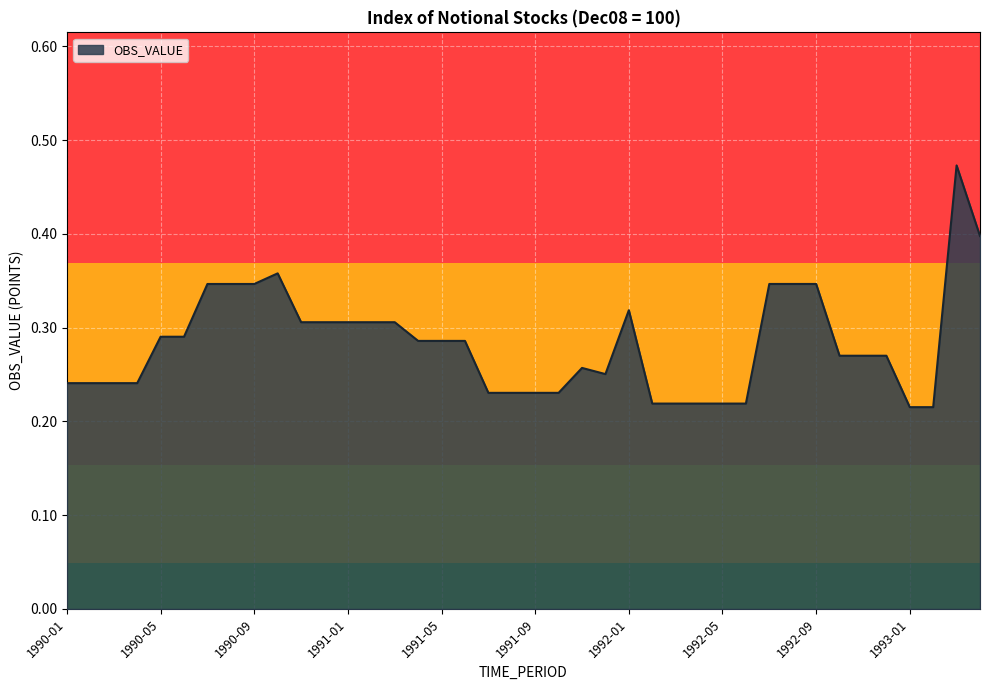

How many lines are shown in the chart?

1